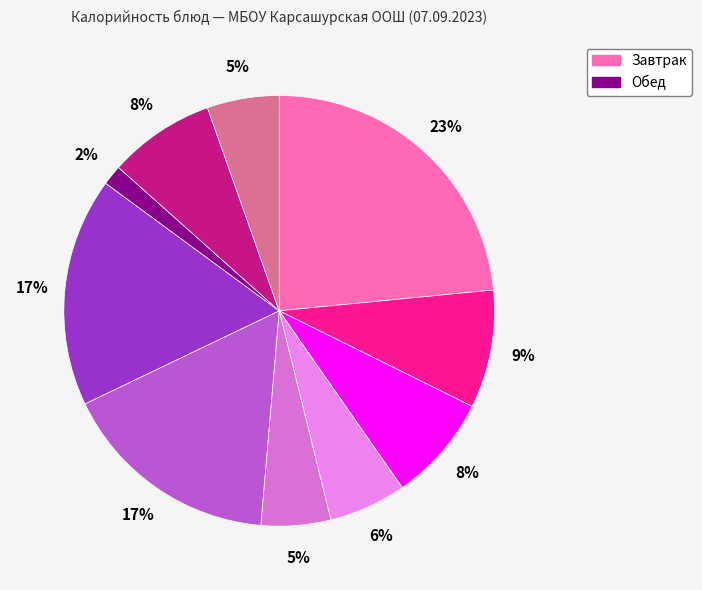

To the nearest percent, what is the average slice percentage?

10%